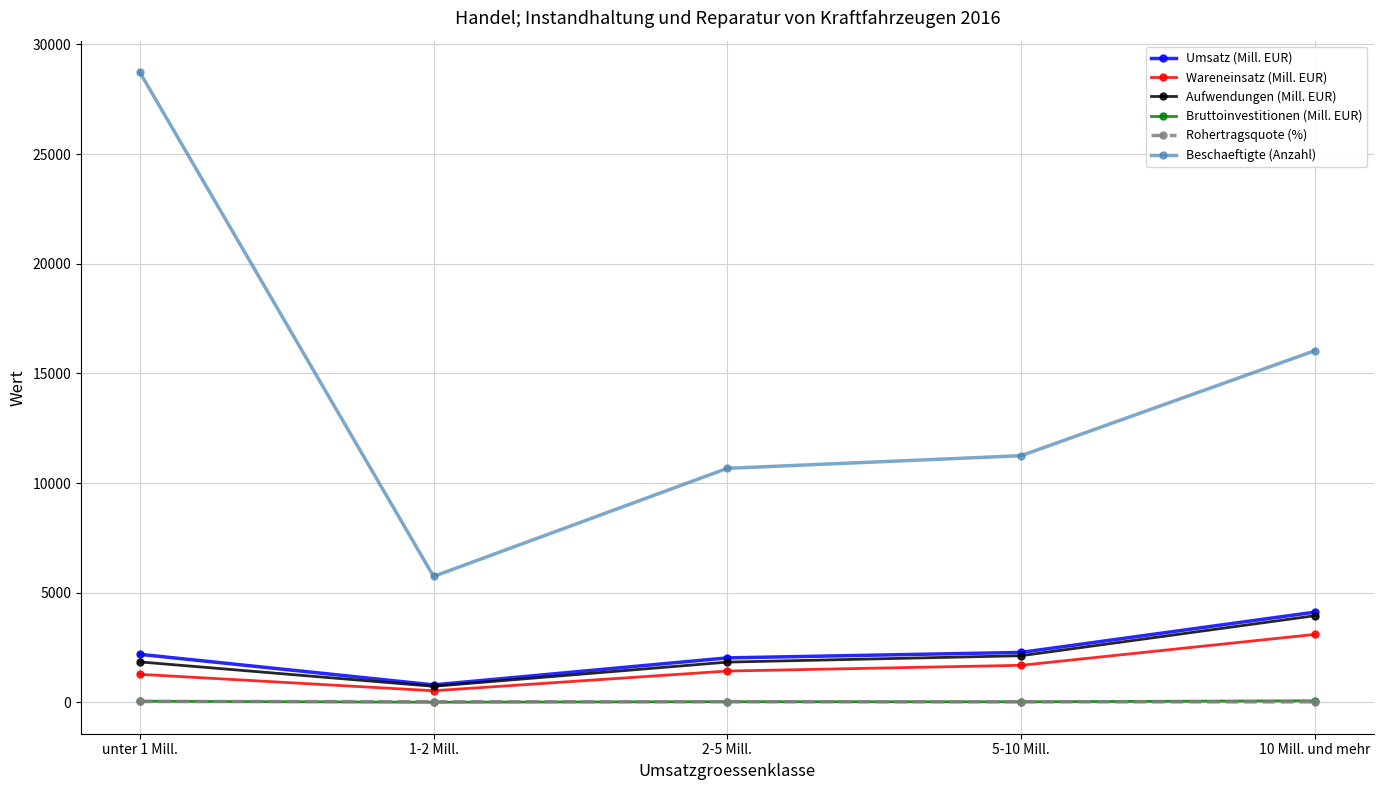

At which category is the sum across all series the highest?

unter 1 Mill.